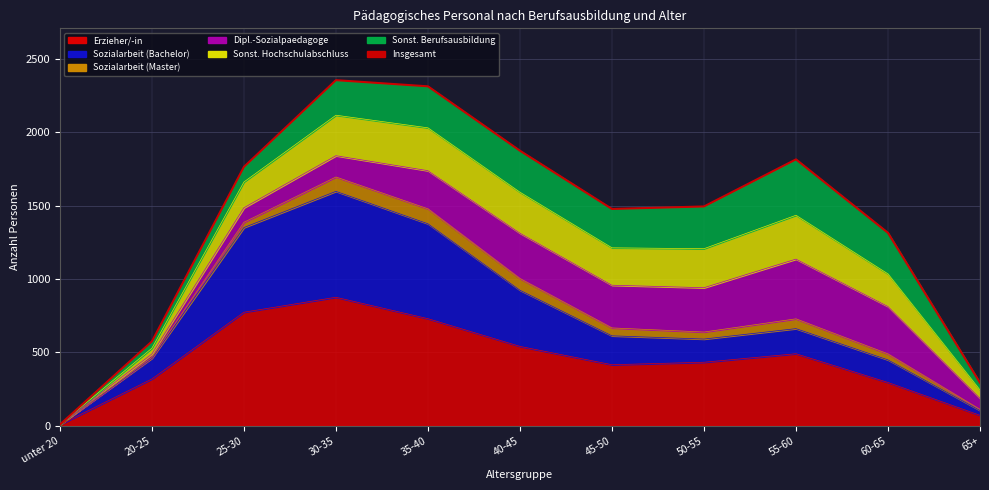

What is the difference between the second highest and minimum values?

2306